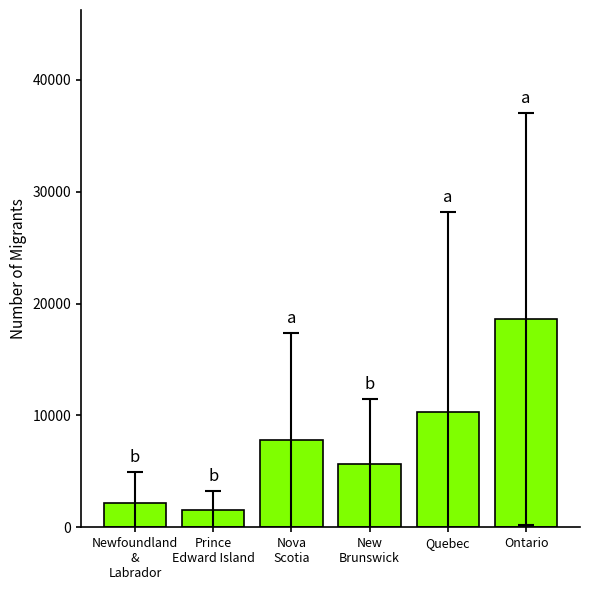

At which category does the chart reach its peak across all series?

Ontario